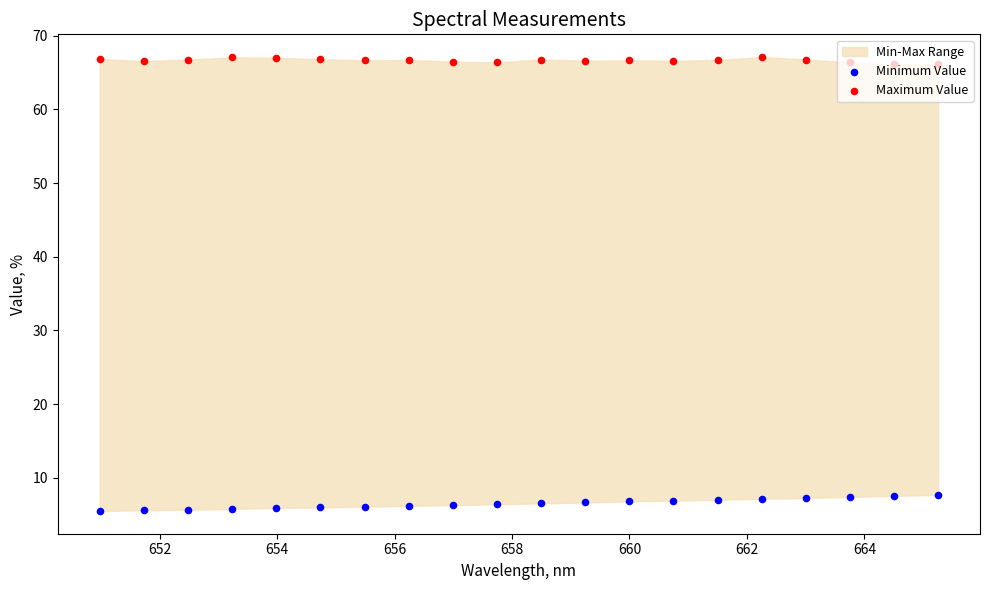

Which series contains the lowest Y value?

Minimum Value